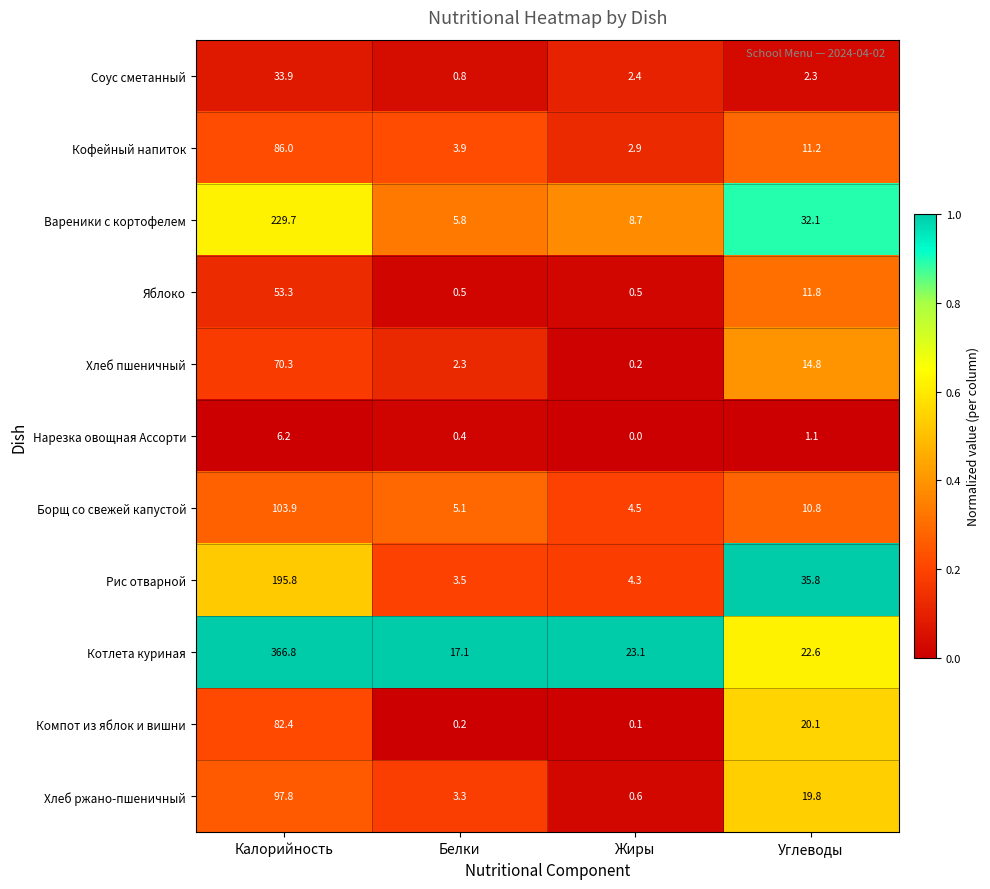

At how many categories does at least one series exceed 0?

4